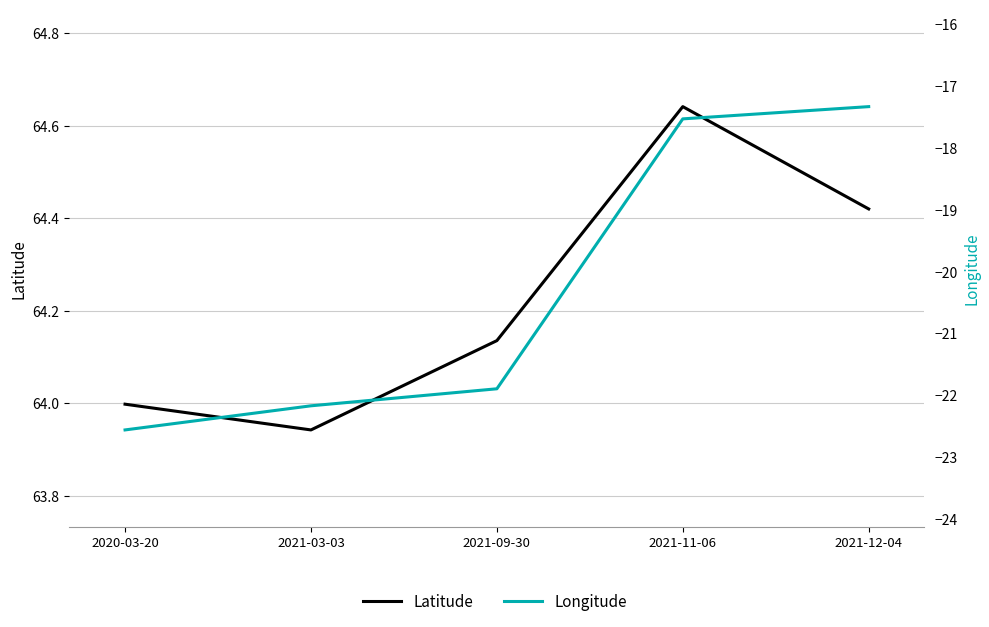

Is the value of Latitude at 2021-12-04 greater than the value of Longitude at 2021-03-03?

Yes